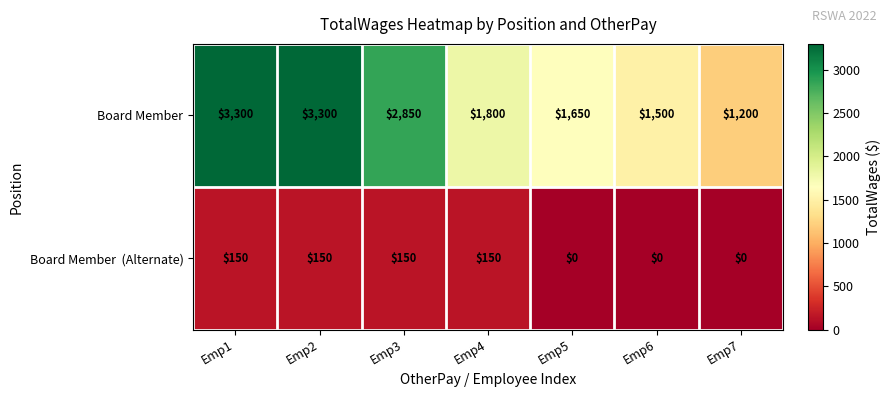

At how many categories does at least one series exceed 1949?

3